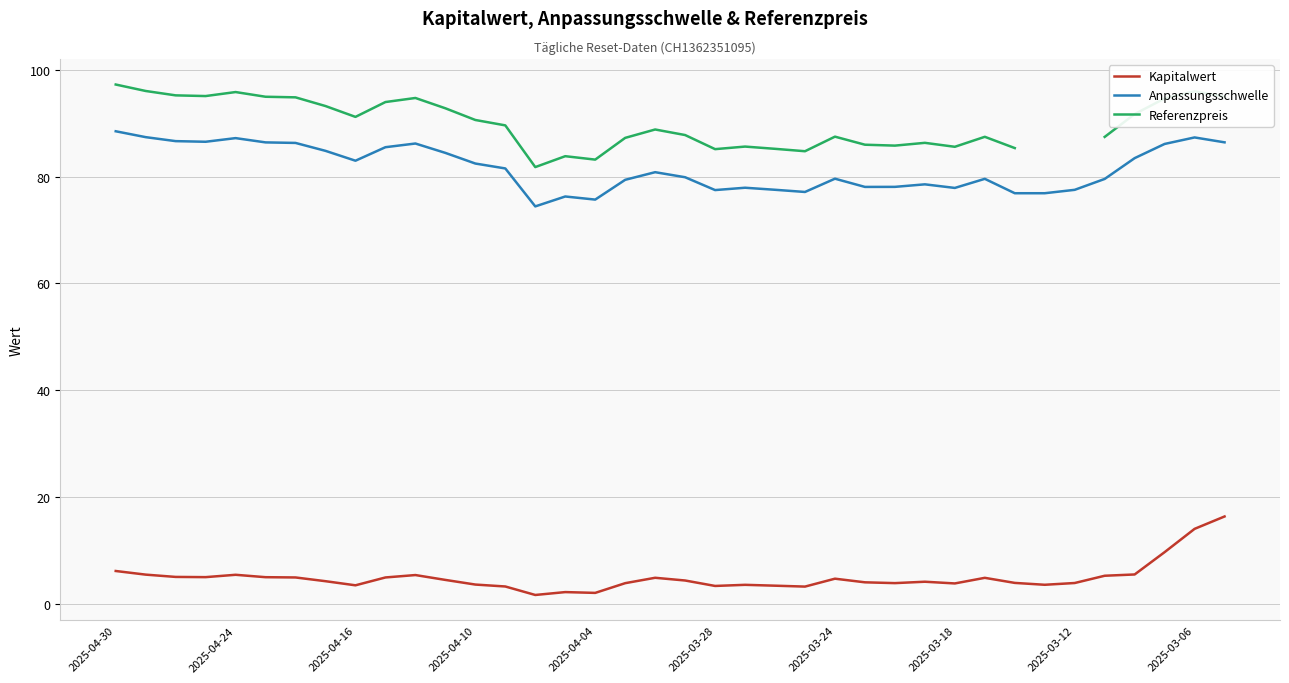

What is the maximum value for Kapitalwert?

16.4